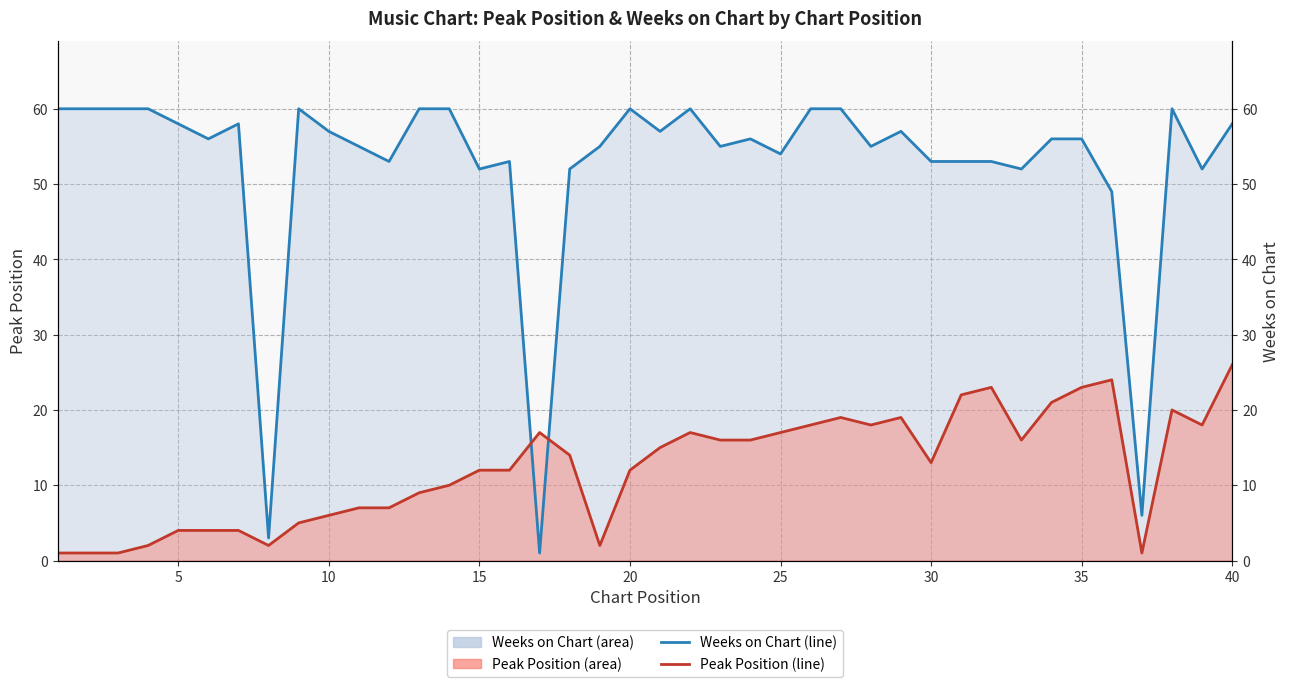

True or false: Weeks on Chart and Peak Position cross at least once.

True